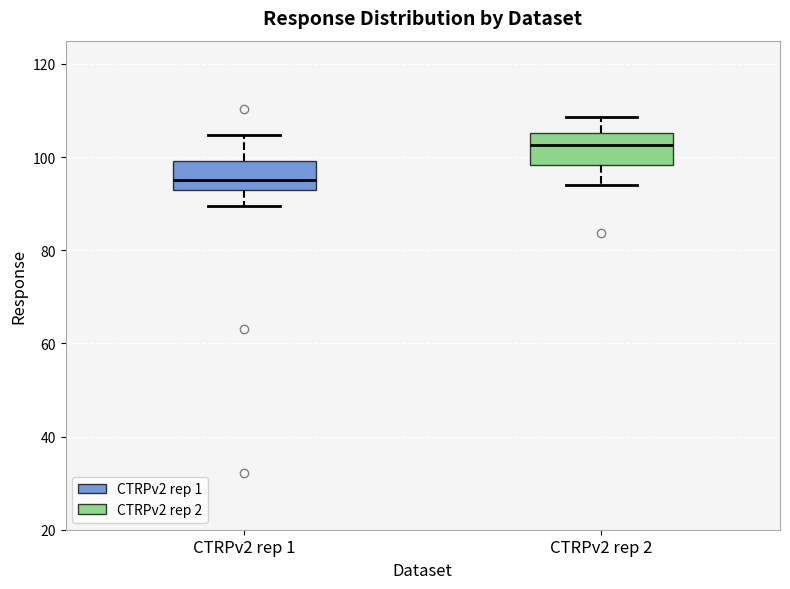

Reading left to right, transcribe this box plot: for each box, give where its median line is, the range the box spans, and where its two whiskers end, as read against the y-axis. The values are not printed on the chart, so give them approximately, as read against the axis.

CTRPv2 rep 1: median 96, box 92 to 100, whiskers 90 to 104
CTRPv2 rep 2: median 102, box 98 to 106, whiskers 94 to 108